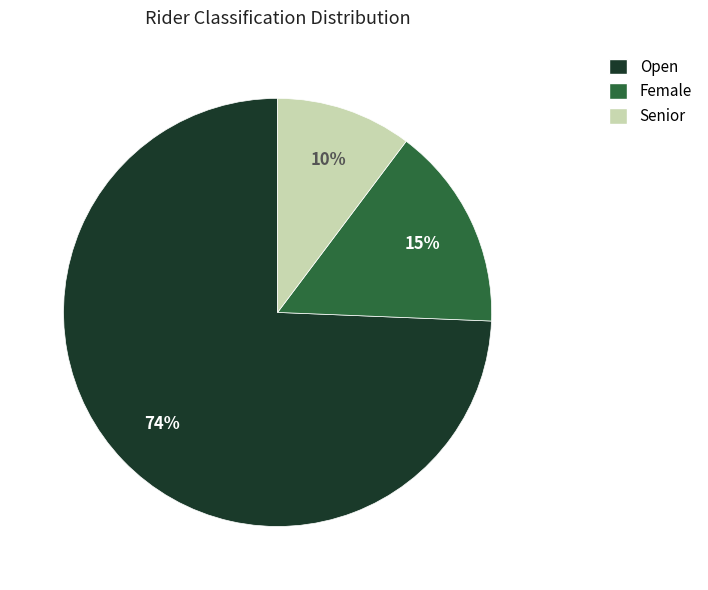

Approximately how many times larger is the value at Senior compared to Female?

0.7